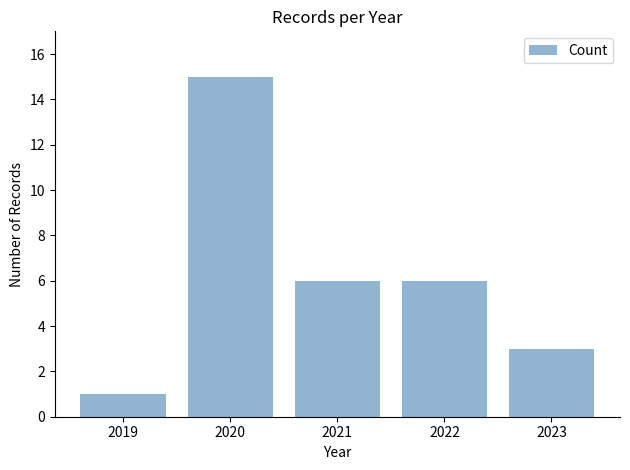

What is the difference between the second highest and second lowest values?

3